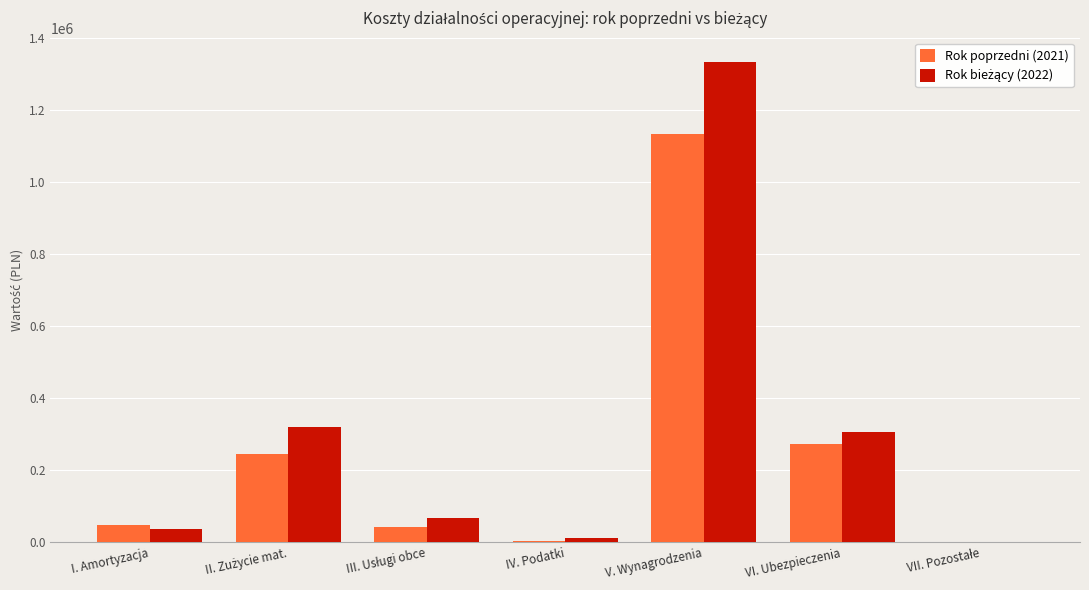

How many series are shown in this chart?

2